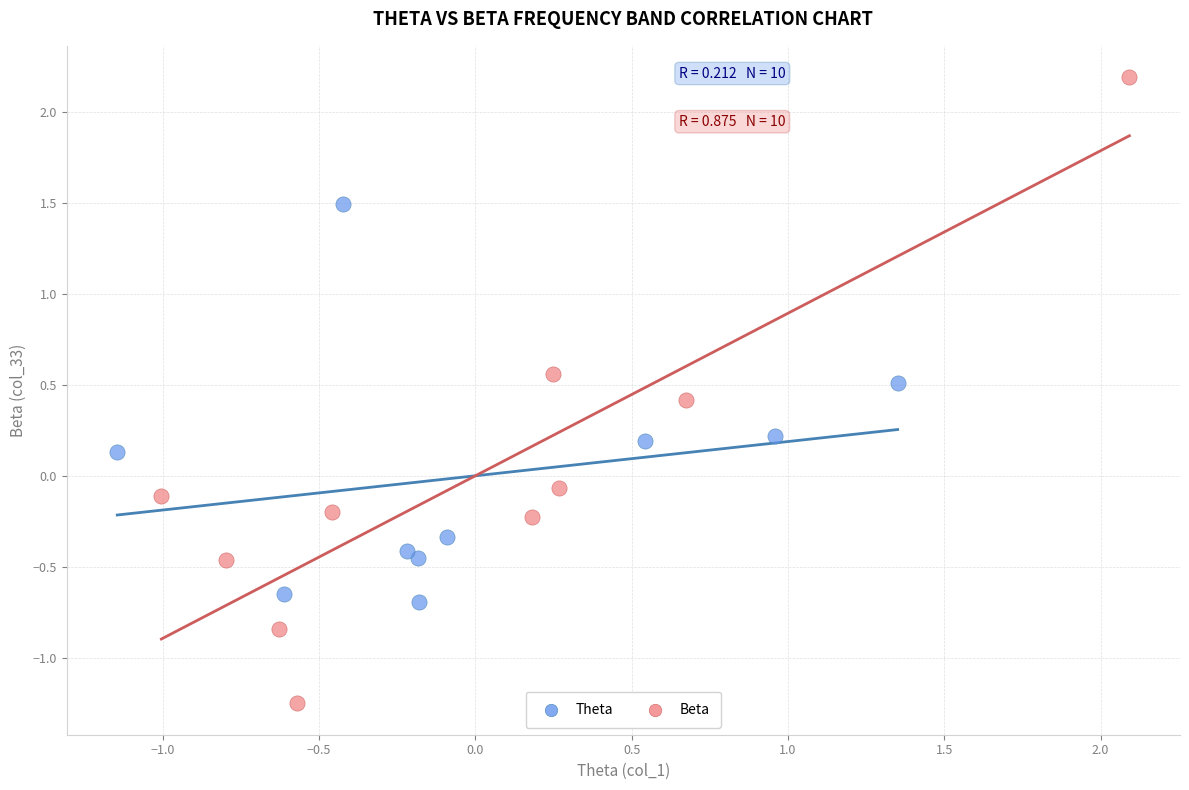

Which series reaches the maximum Y coordinate?

Beta